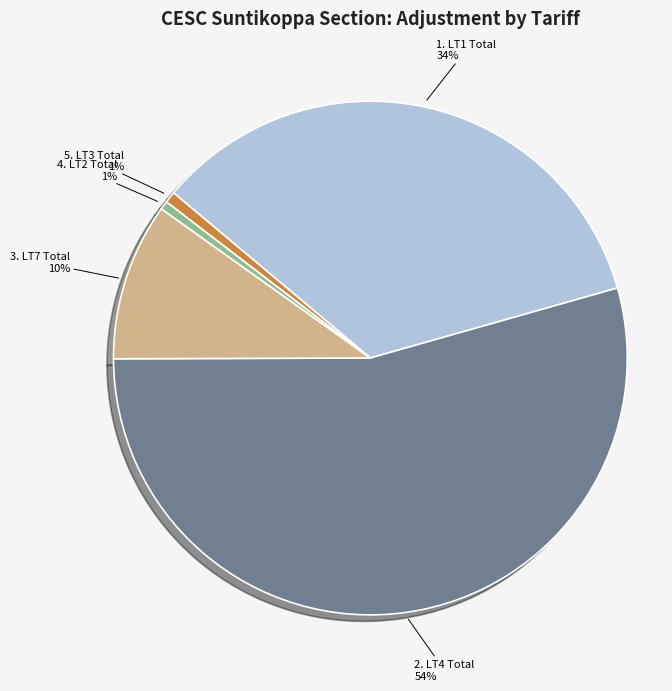

To the nearest percent, what is the average slice percentage?

20%